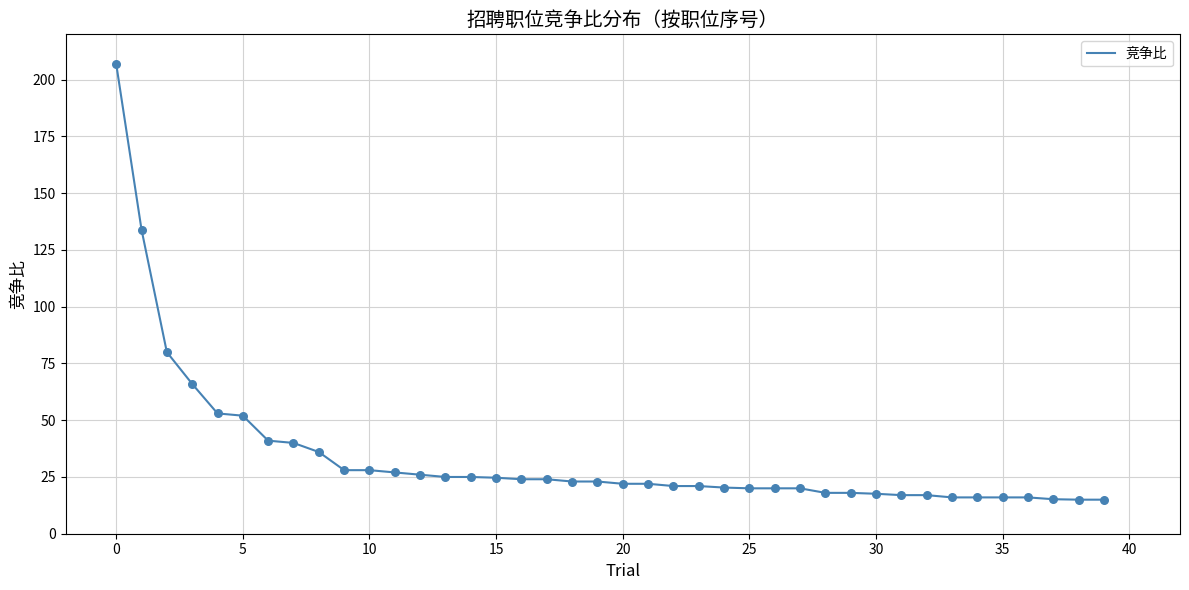

What is the difference between the maximum and minimum values?

192.0